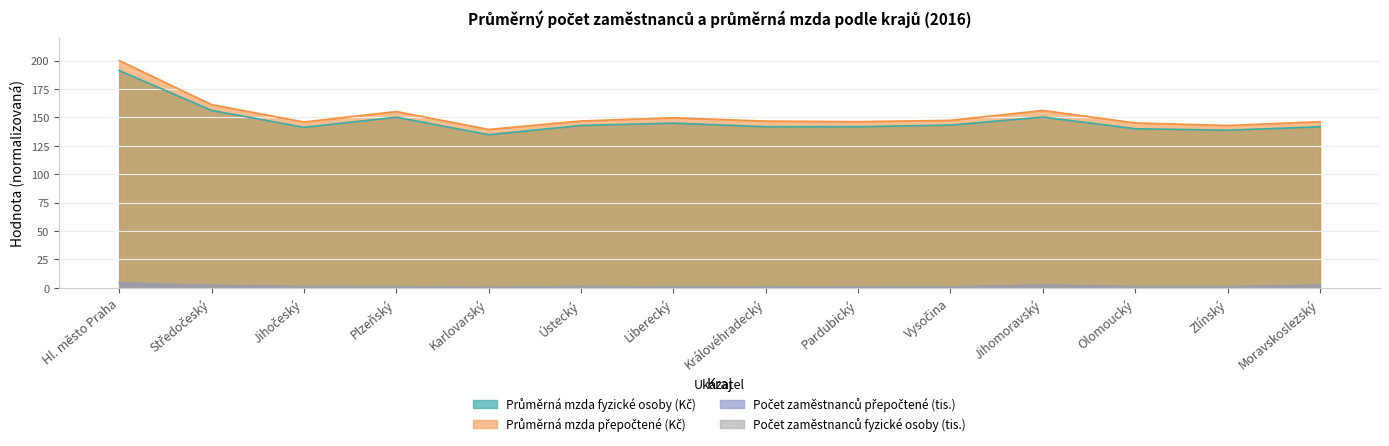

What is the approximate value of Průměrná mzda fyzické osoby (Kč) at Hl. město Praha?

191.2